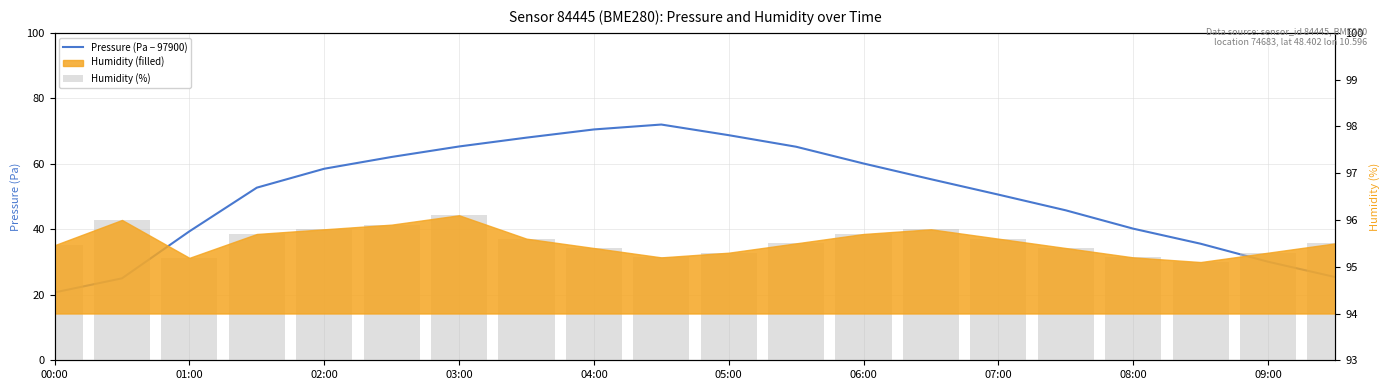

List the series in order of their peak value, lowest first.

Pressure (Pa − 97900), Humidity (%)